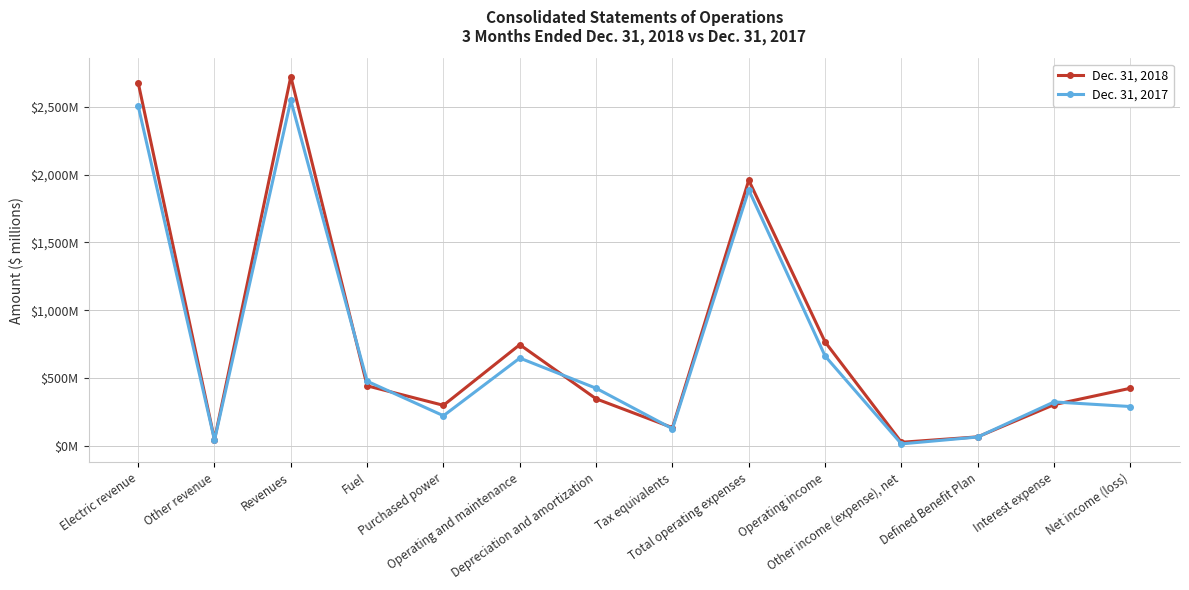

The value of Dec. 31, 2018 at Other revenue is 44. True or false?

True